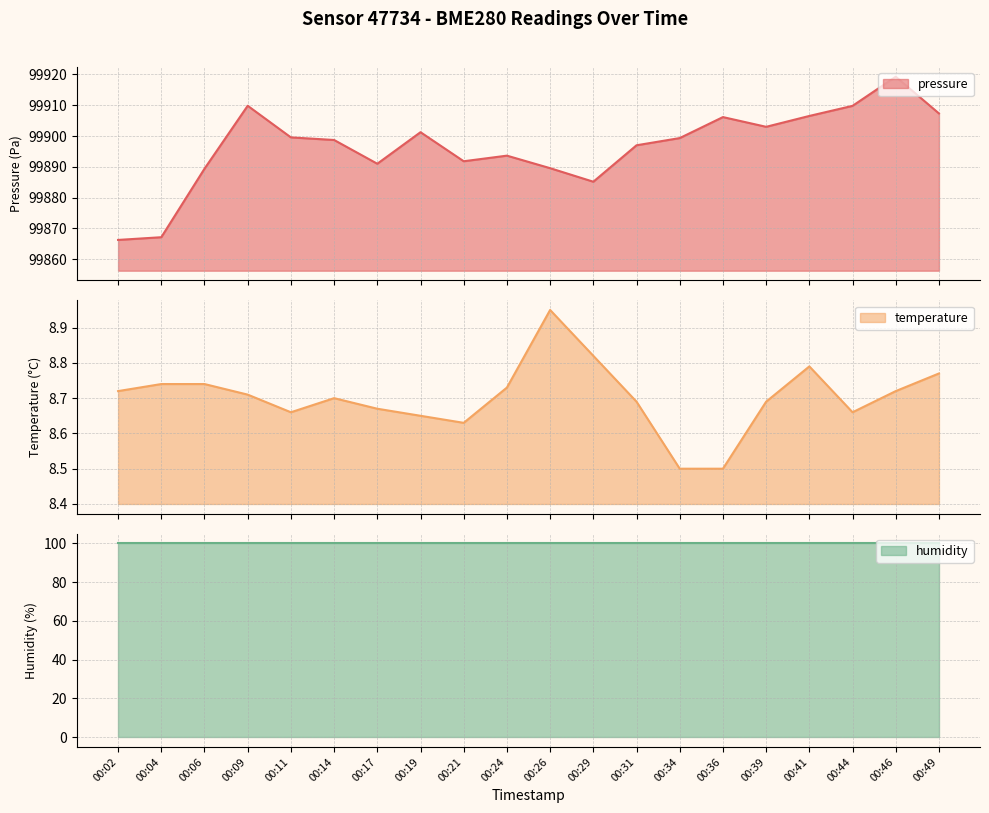

Which series has the largest total across all categories?

pressure